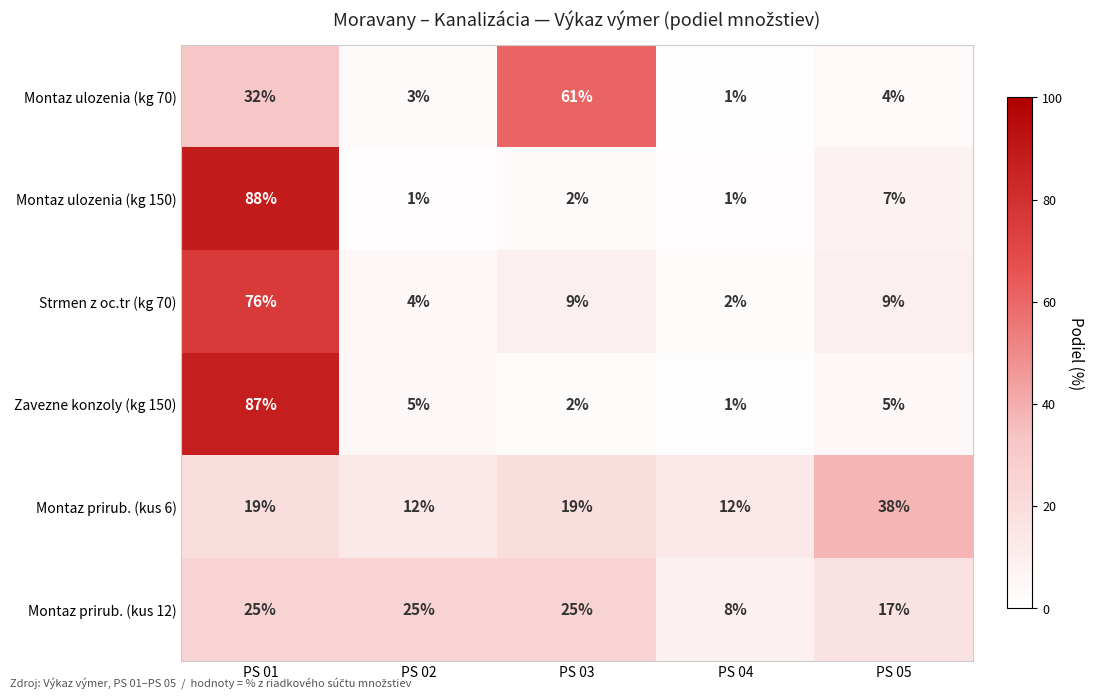

Between PS 01 and PS 05, which series saw the biggest shift?

Zavezne konzoly (kg 150)